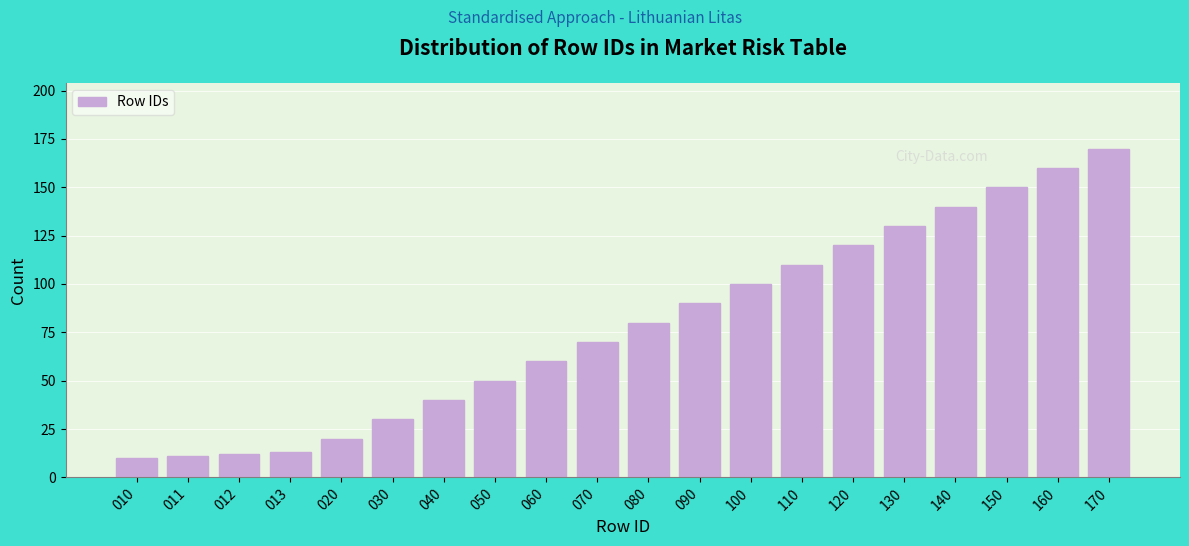

Reading right to left, list all the values displayed in this chart.

170=170	160=160	150=150	140=140	130=130	120=120	110=110	100=100	090=90	080=80	070=70	060=60	050=50	040=40	030=30	020=20	013=13	012=12	011=11	010=10